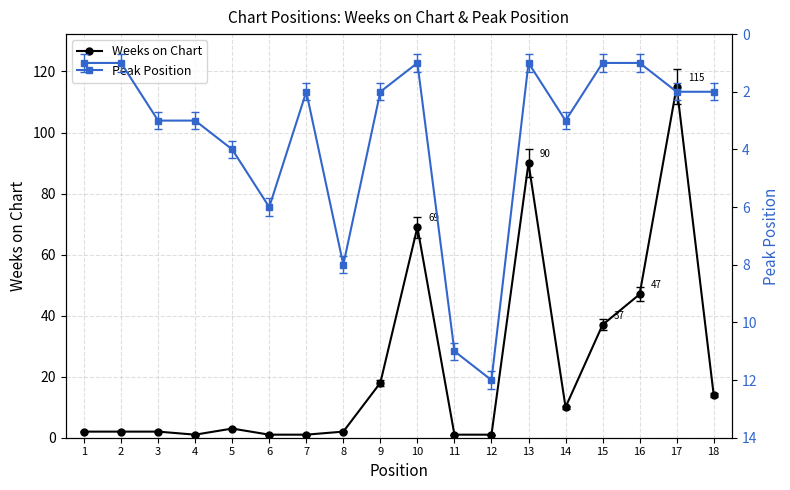

Which has a higher value, 18 or 11?

18